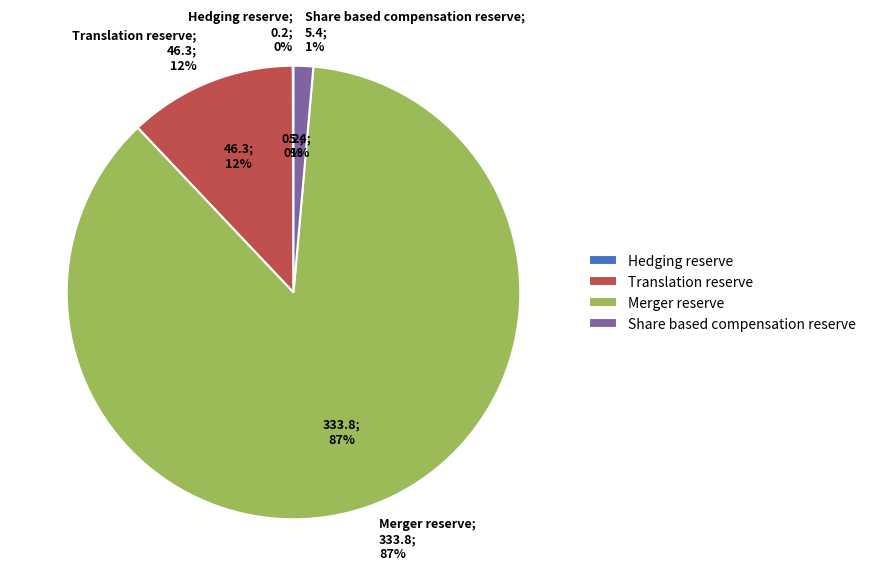

What is the change in value from Hedging reserve to Share based compensation reserve?

+5.2